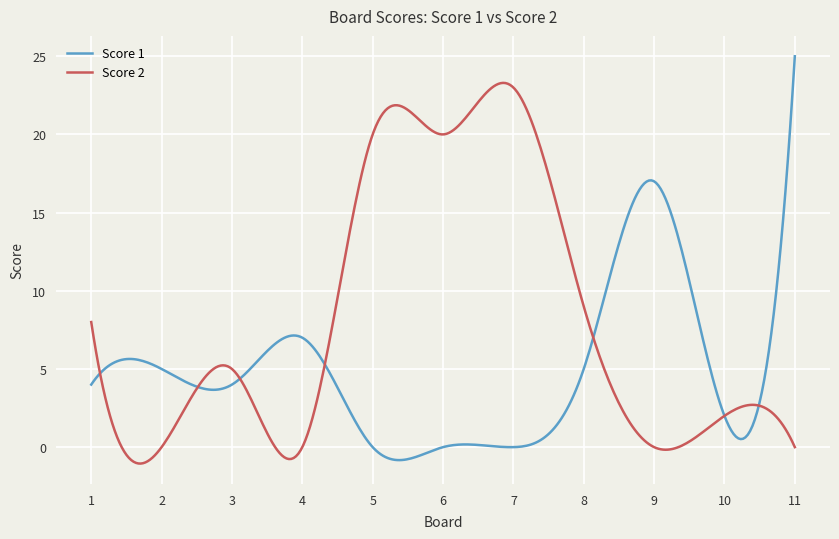

In Score 2, how many points are higher than both neighbors (excluding endpoints)?

4